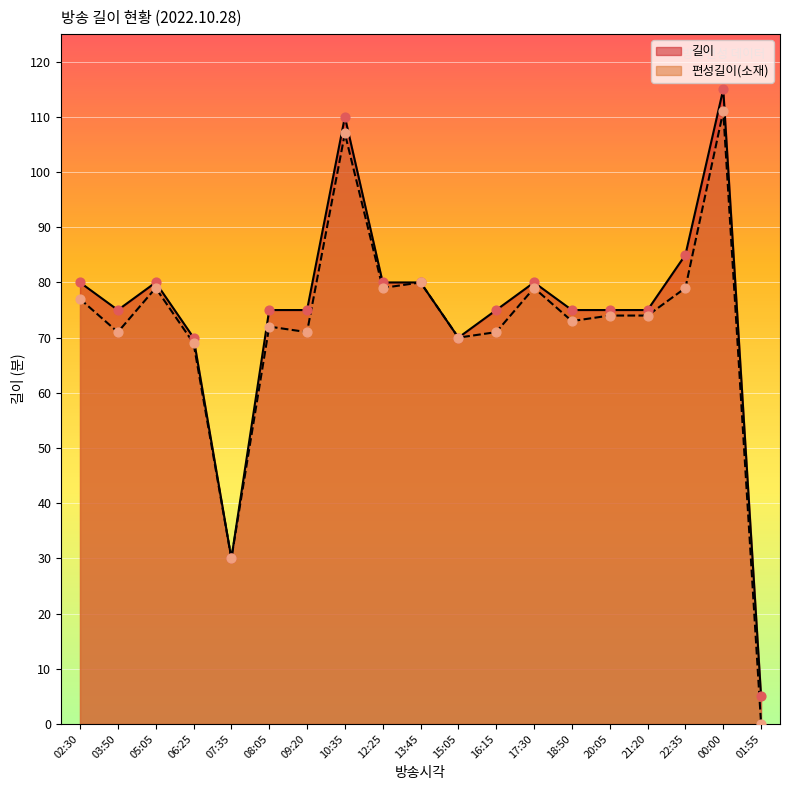

What are all the series names shown in the legend?

길이, 편성길이(소재)